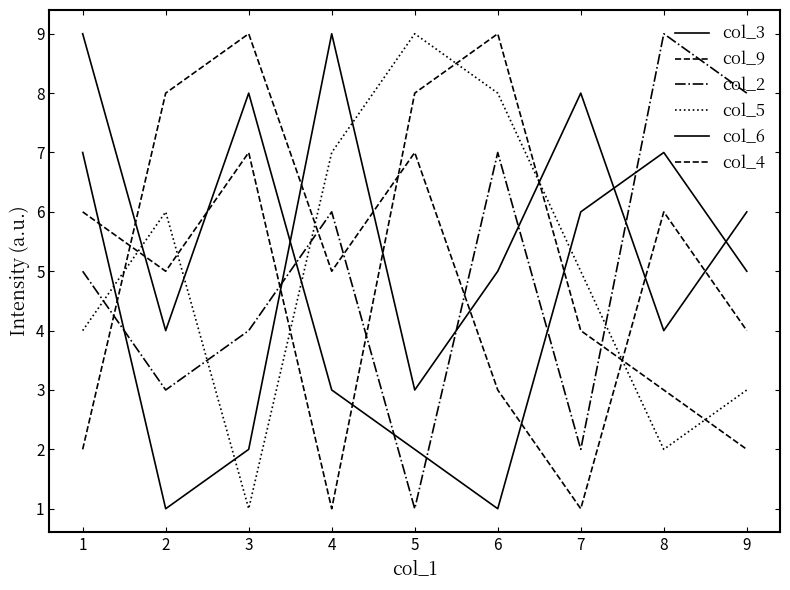

What is the greatest value displayed?

9